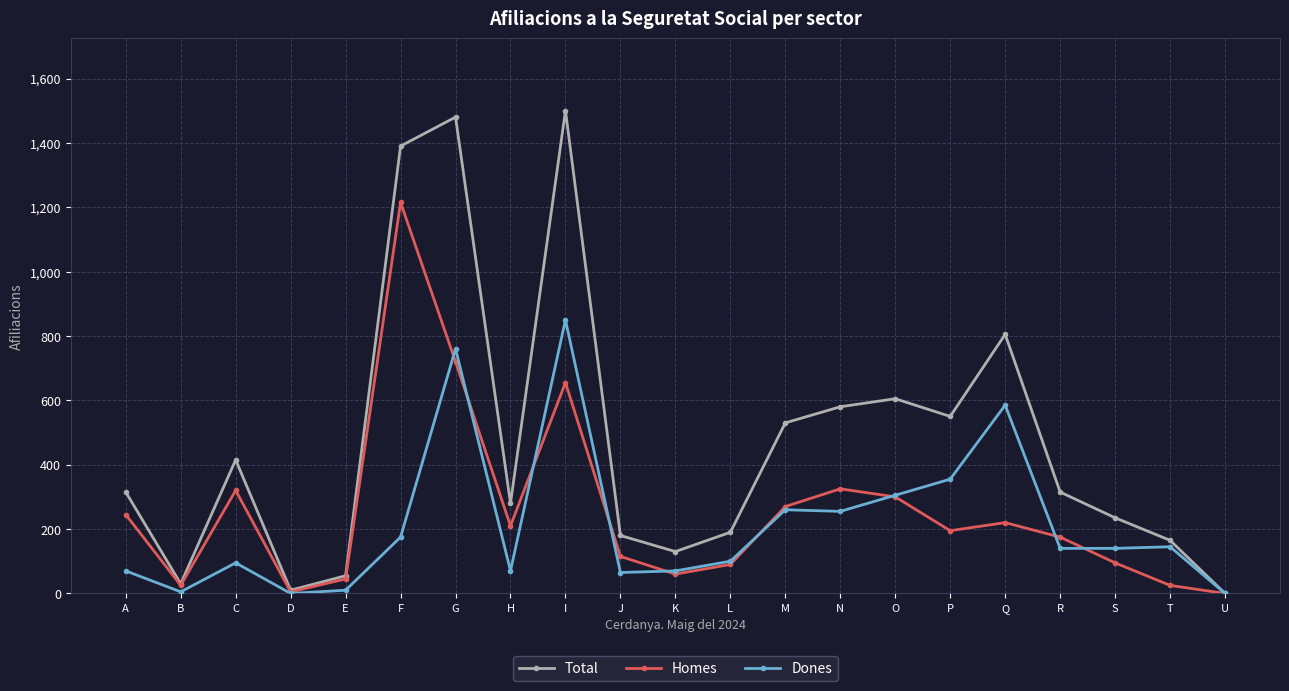

What is the maximum value shown in the chart?

1500